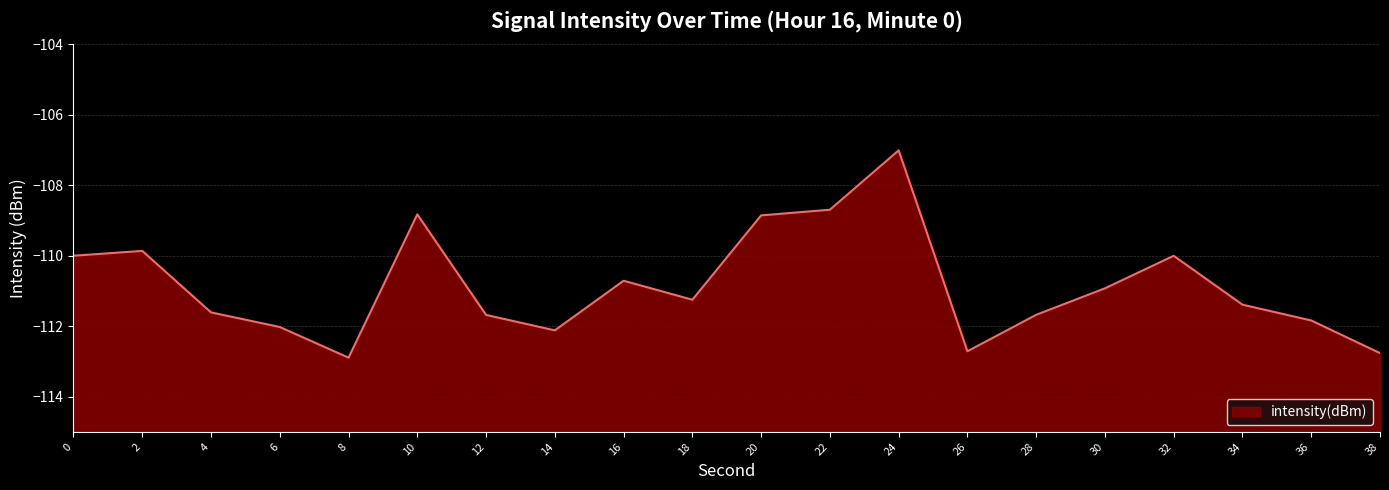

How many lines are shown in the chart?

1